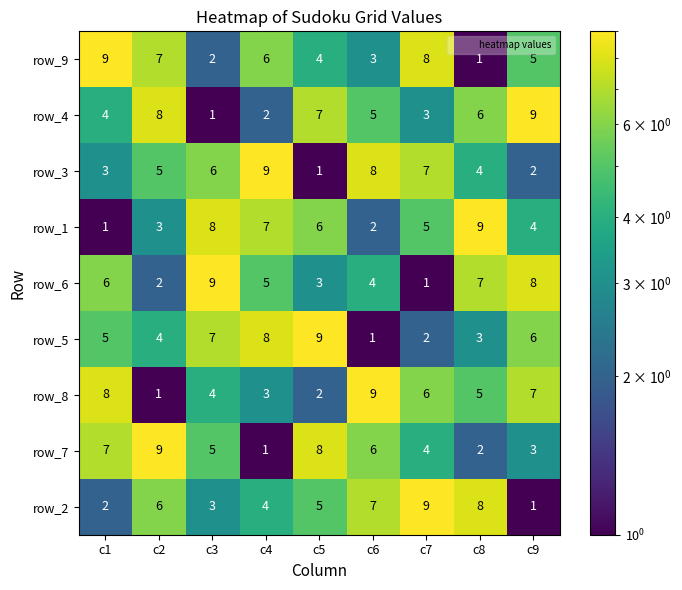

Between c5 and c6, which series saw the biggest shift?

row_5